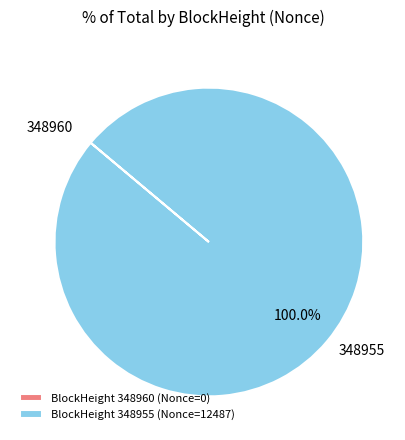

What is the largest slice in the pie chart?

348955